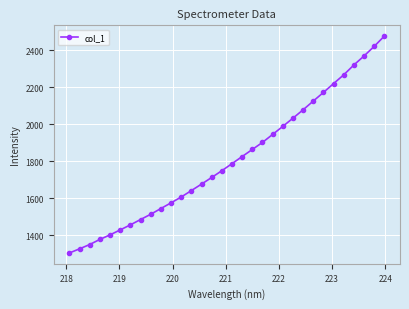

What is the maximum value shown in the chart?

2475.3